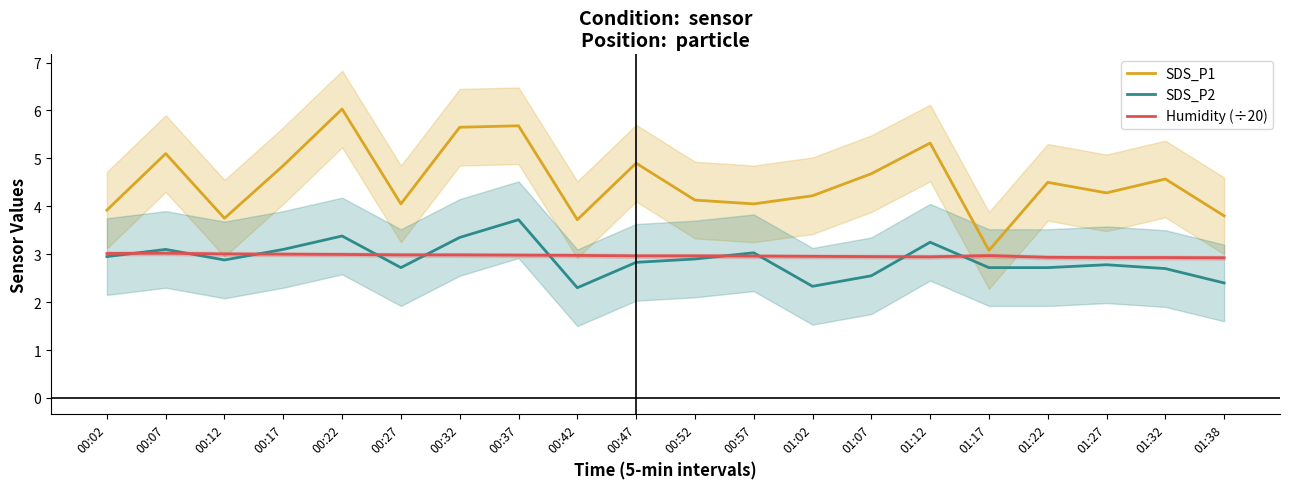

True or false: SDS_P2 has a value of 2.4 at 01:38.

True